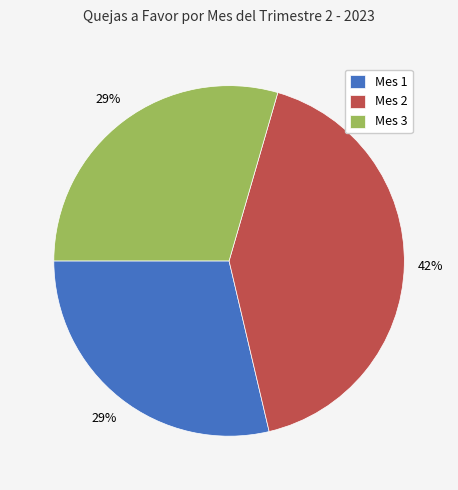

To the nearest percent, what portion does Mes 2 represent?

42%